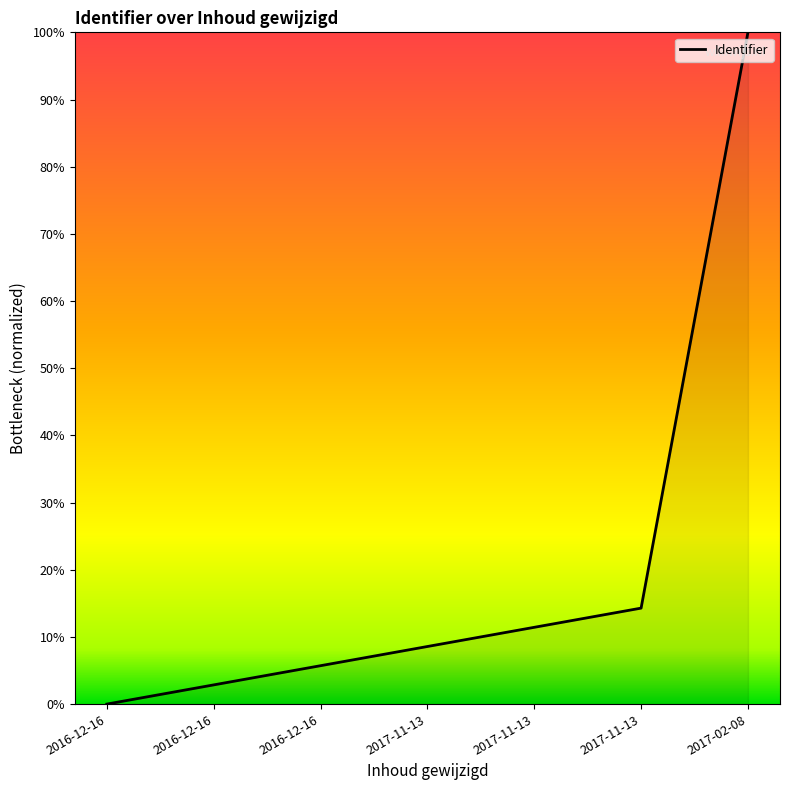

How many values are below 8?

3